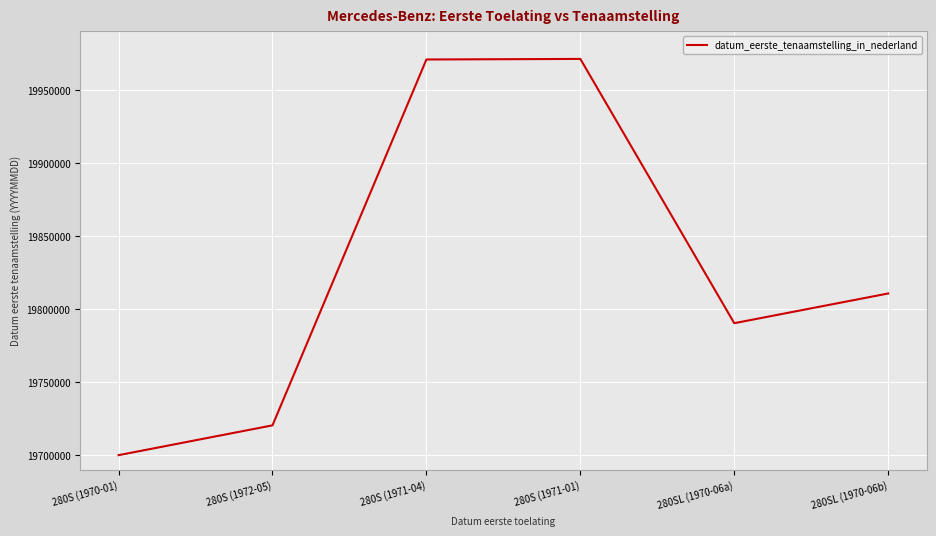

What is the average value?

19827292